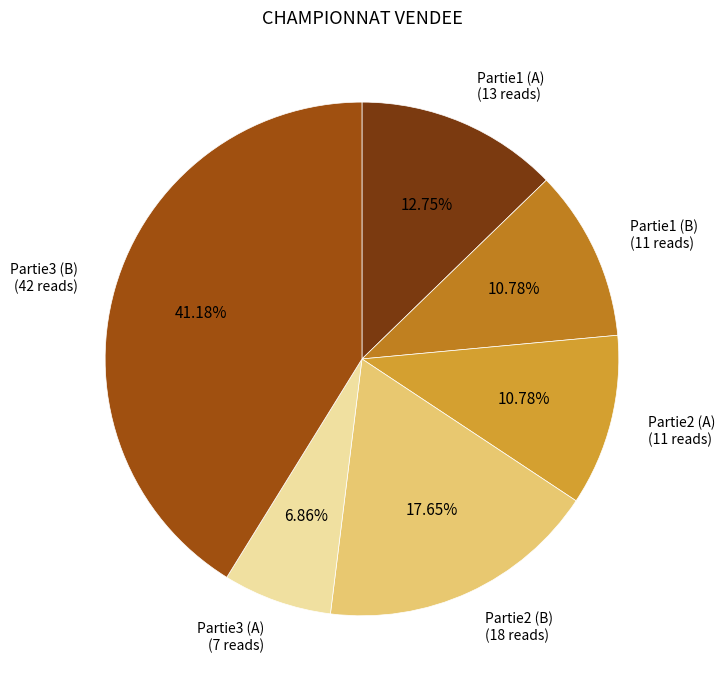

Is there any slice that represents more than half of the pie?

No